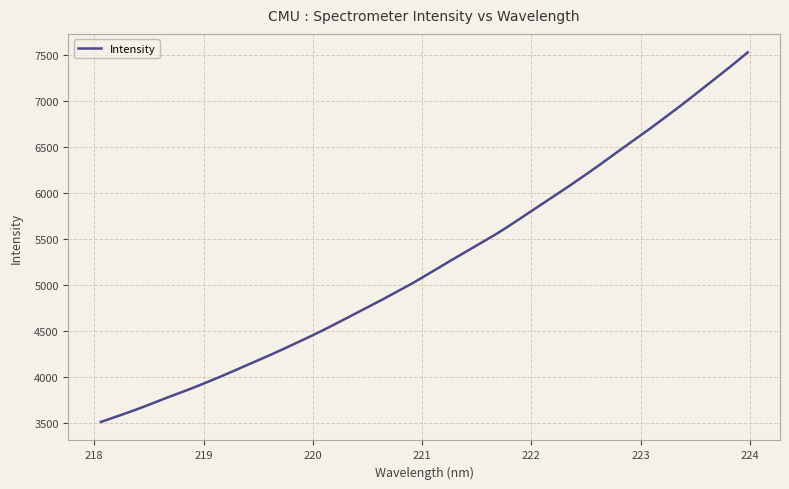

What is the greatest value displayed?

7524.8